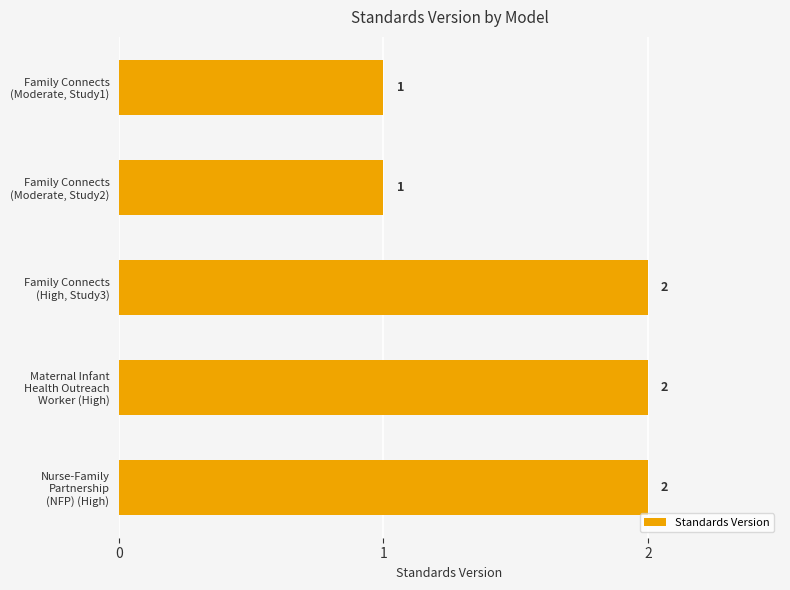

What is the maximum value shown in the chart?

2